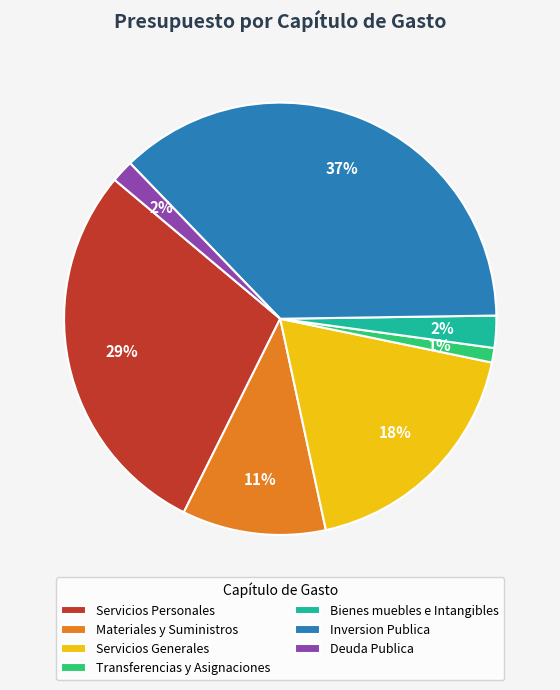

Does any single category account for the majority?

No